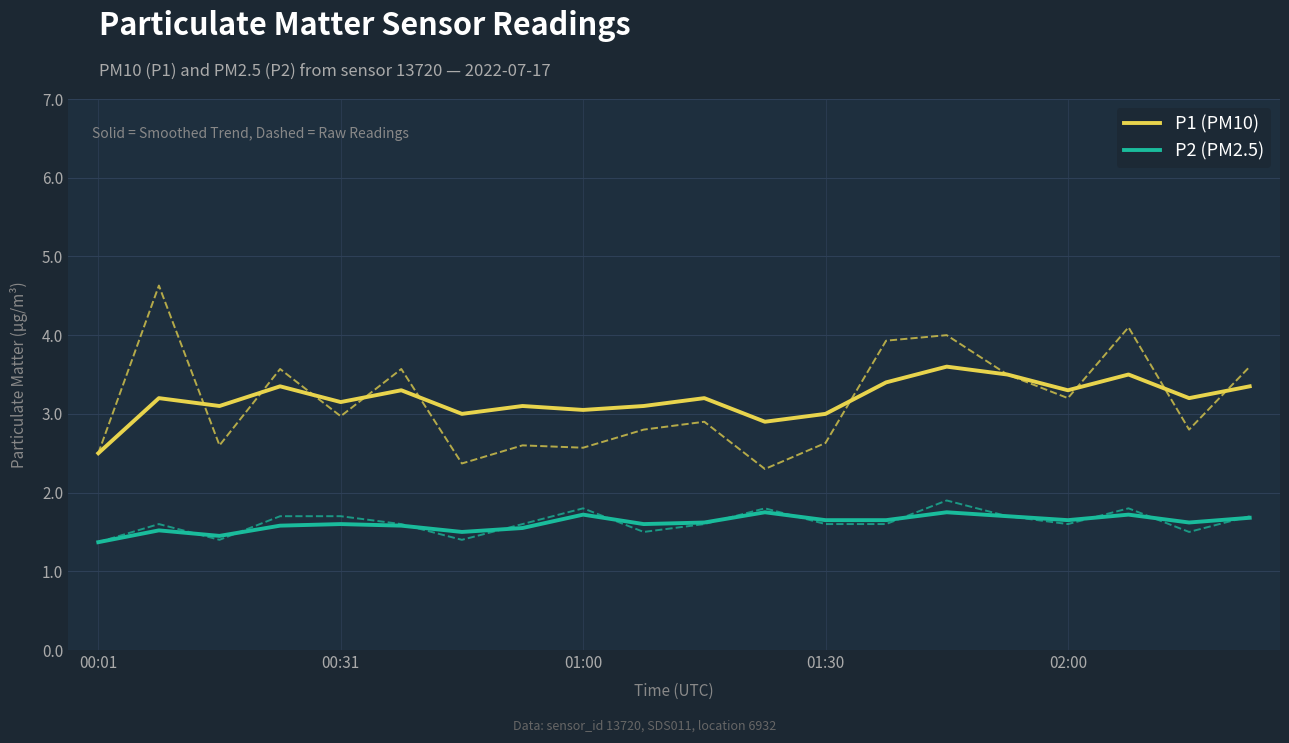

What is the lowest value of the P2 (PM2.5) series?

1.4